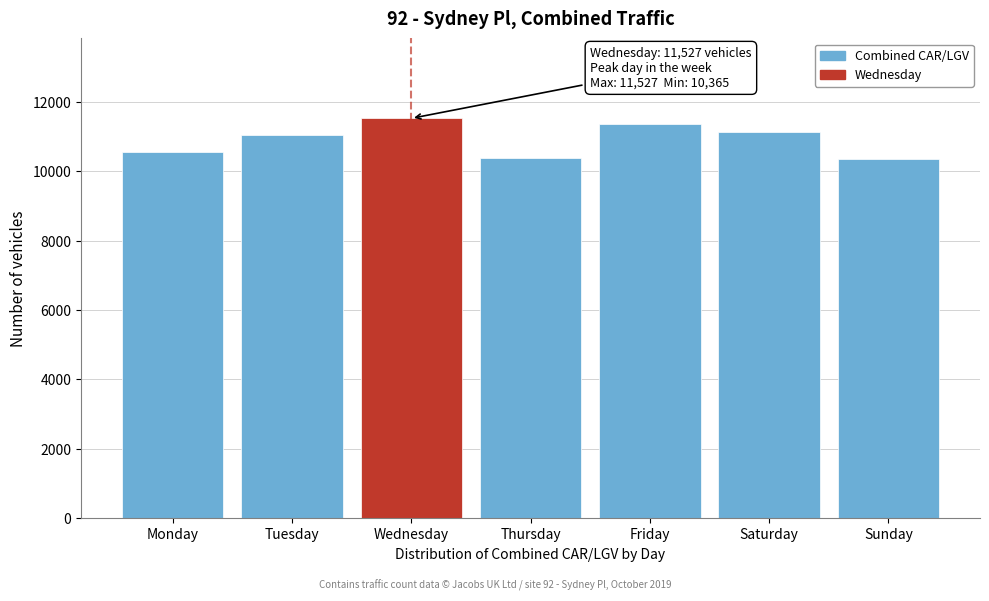

What is the difference between the maximum and minimum values?

1162